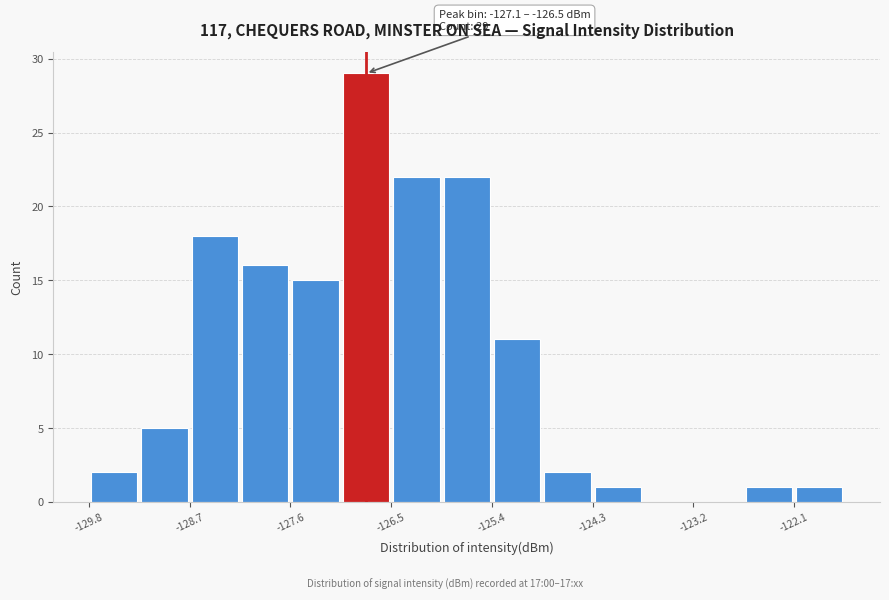

Around what value on the x-axis is the tallest bar? Give the approximate position of its centre, as read against the axis.

-126.8